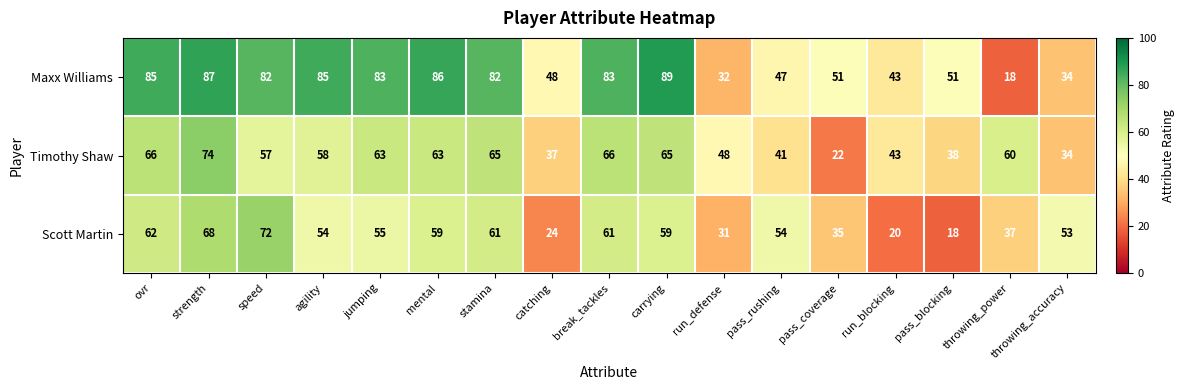

Count the number of categories in the chart.

17